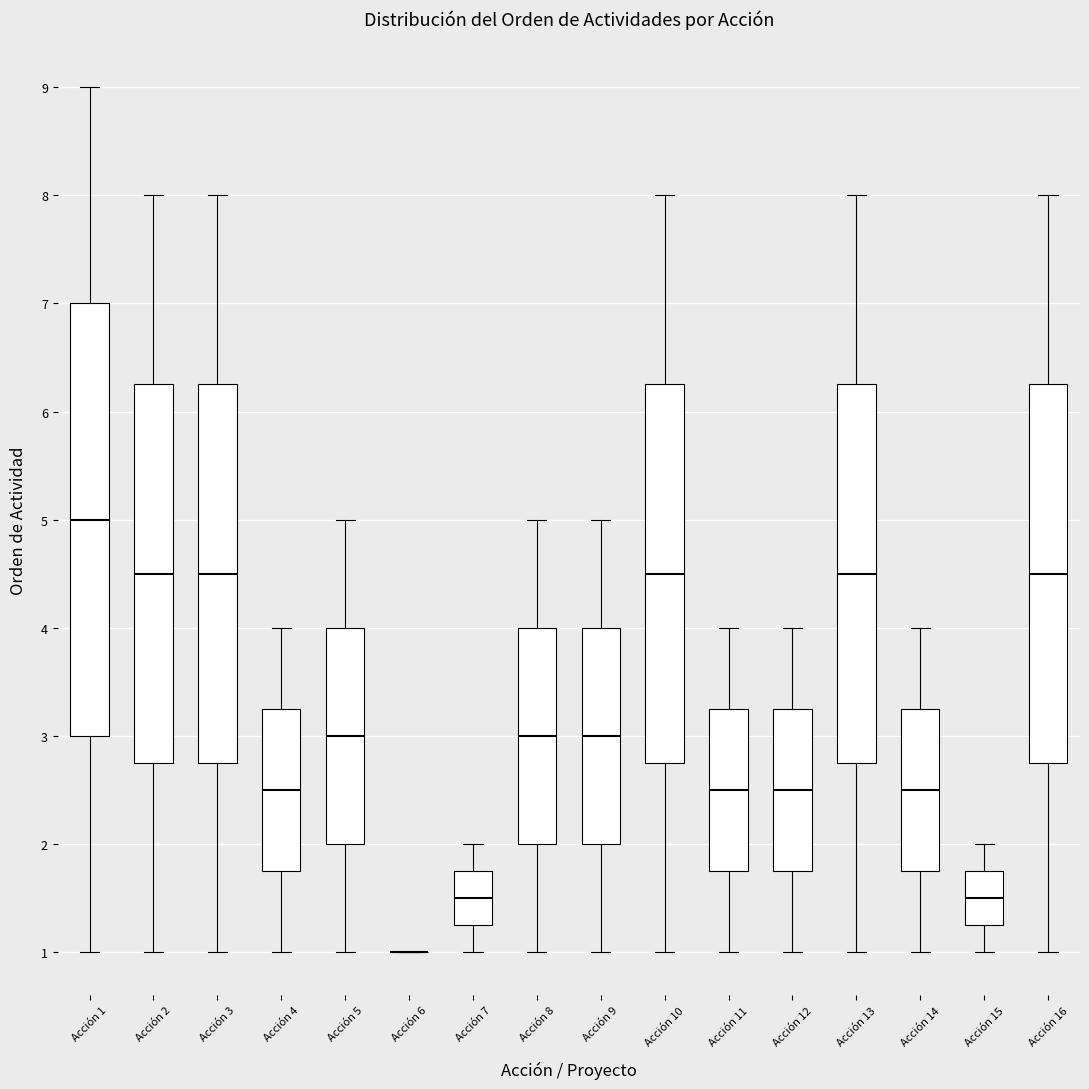

Which box is the tallest, from its lower edge to its upper edge?

Acción 1